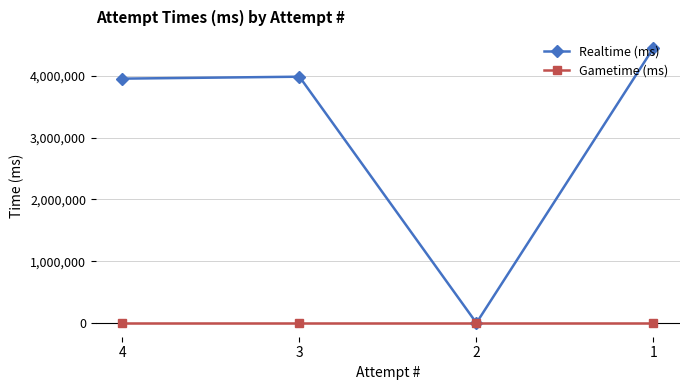

How many series are shown in this chart?

2